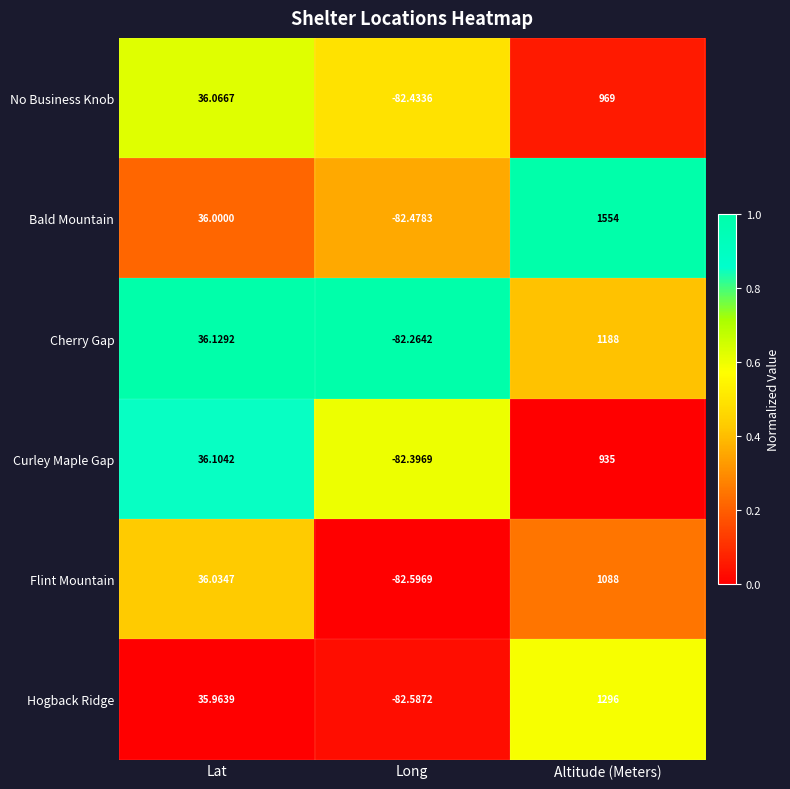

What is the total value across all series at Lat?

216.3